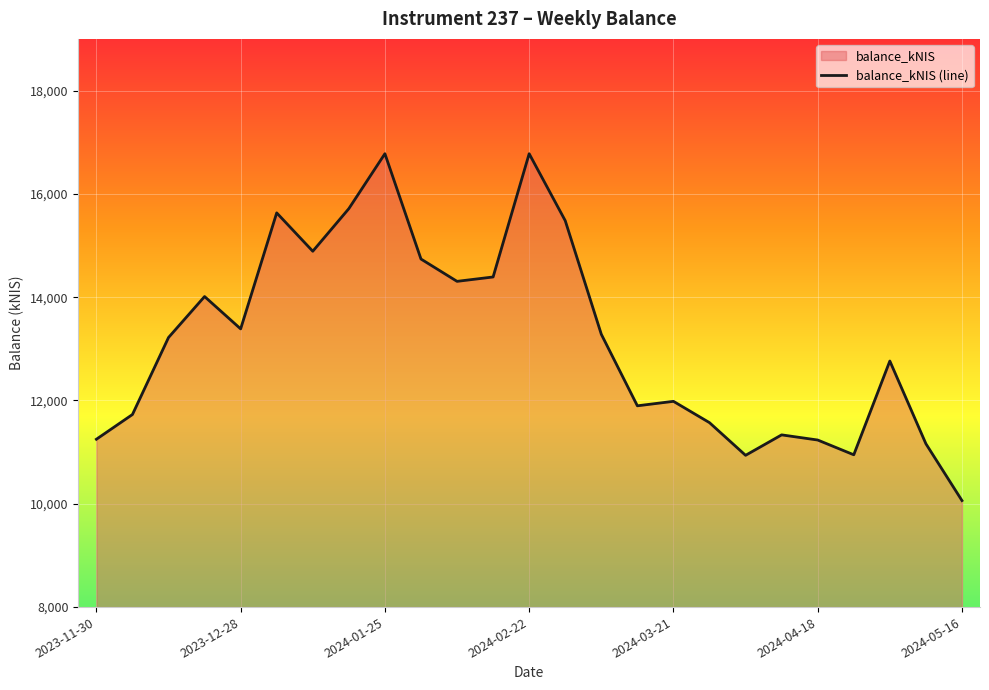

Does the chart display data point markers on the line(s)?

No